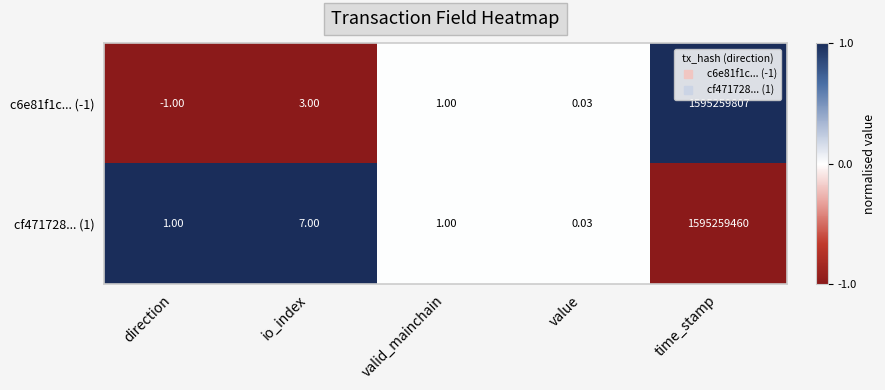

At which category is the sum across all series the highest?

time_stamp